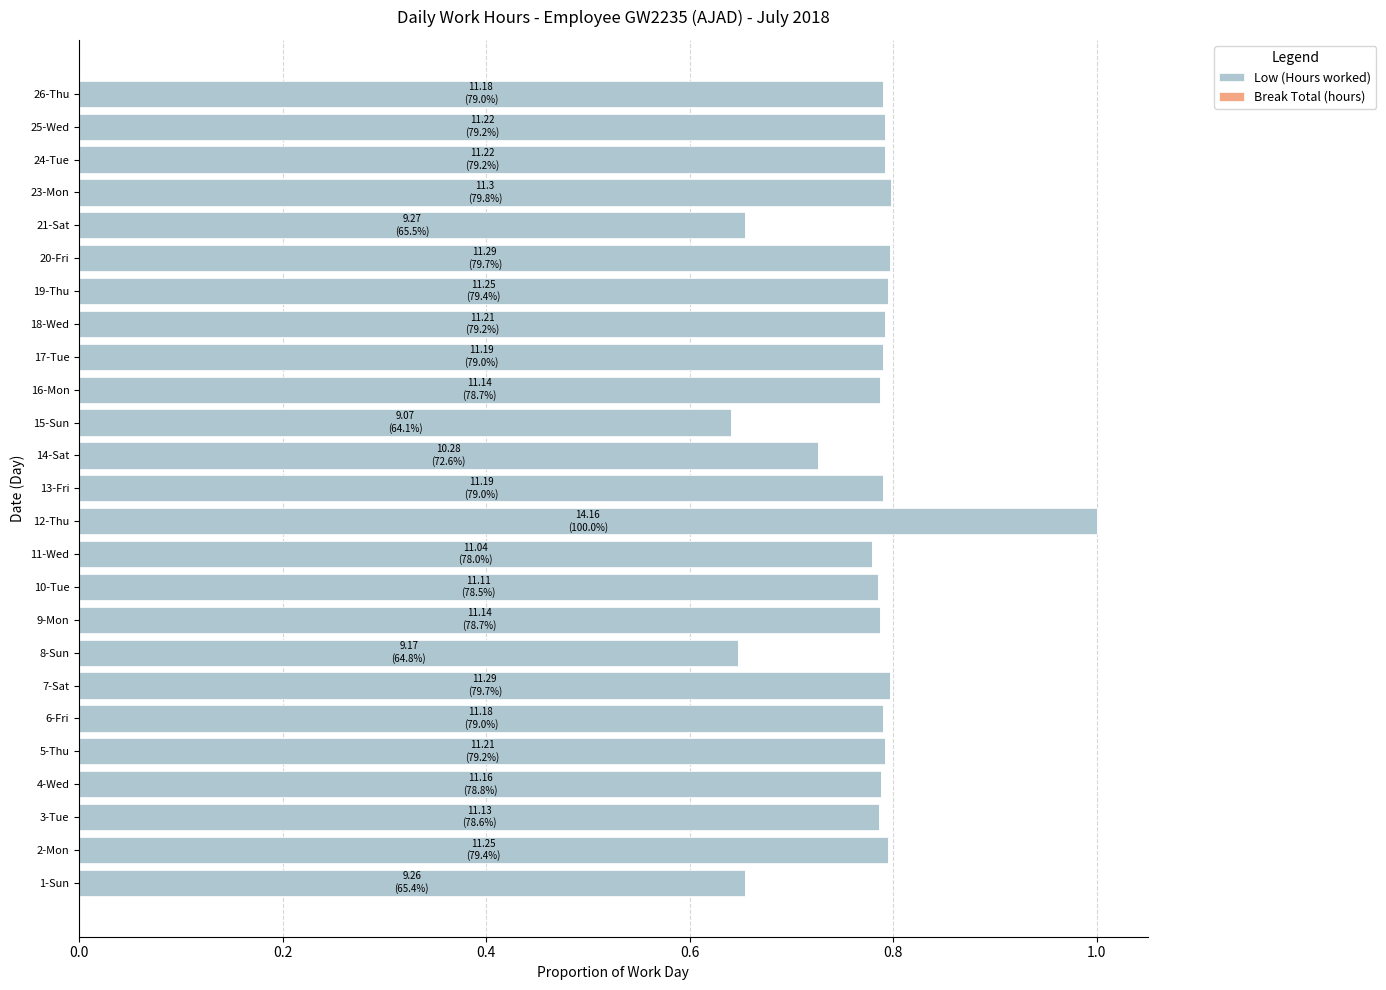

What is the greatest value displayed?

1.0